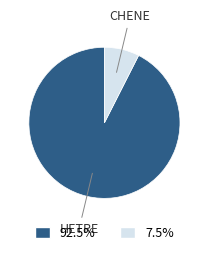

Which slice is the smallest?

CHENE